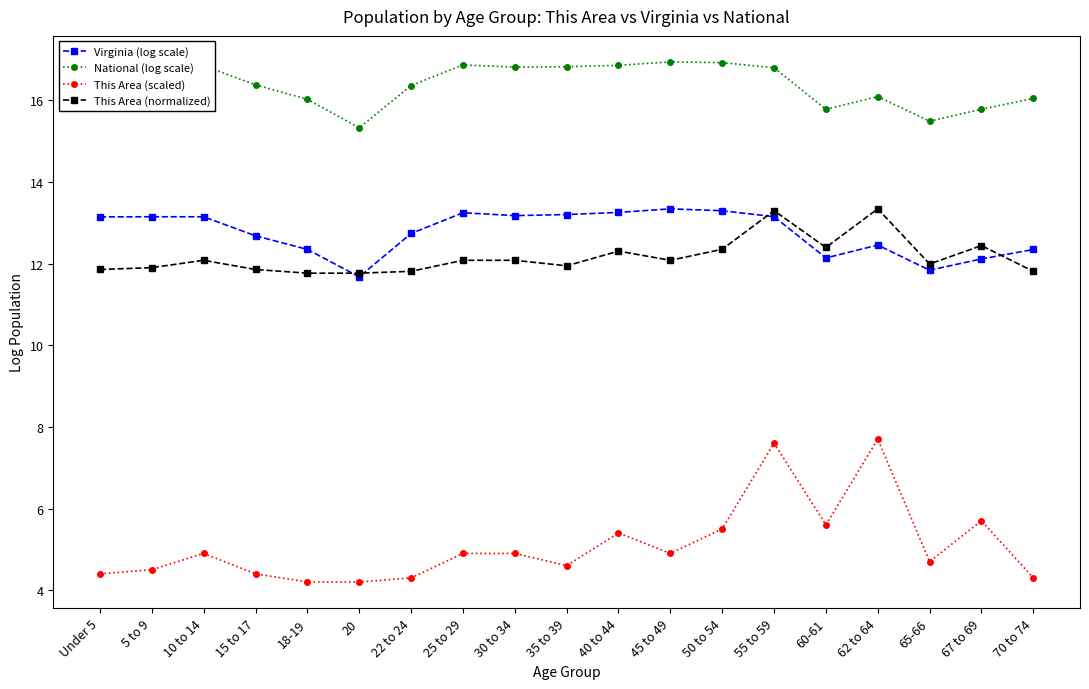

Is it true that Virginia (log scale) equals 12.1 at 67 to 69?

True